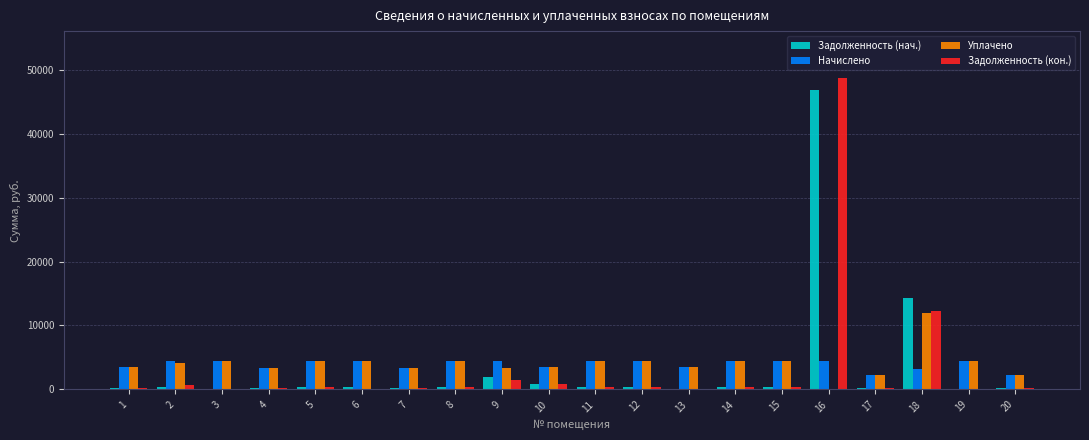

Is the value of Задолженность (нач.) at 17 greater than the value of Начислено at 5?

No